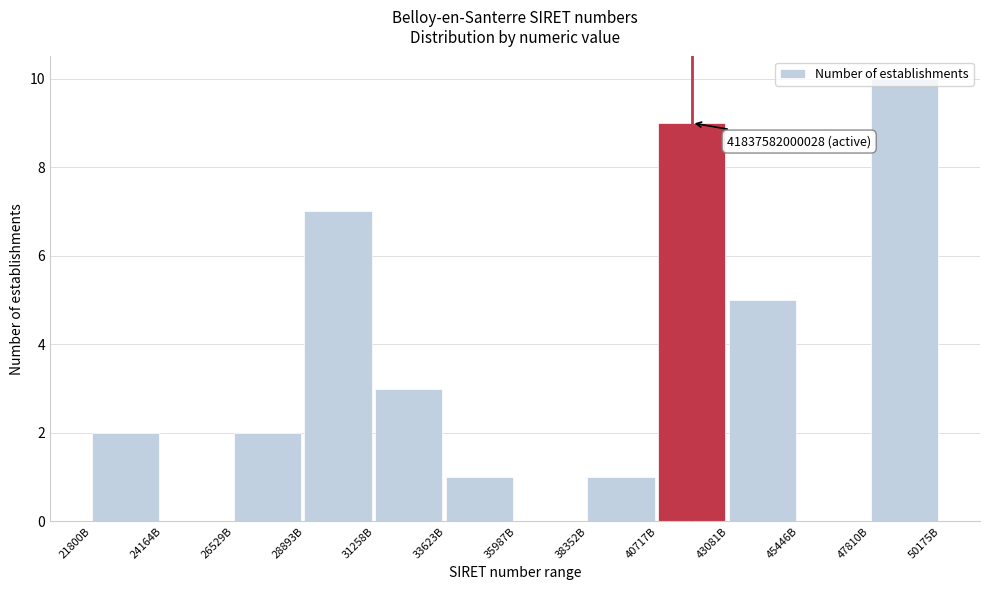

What is the sum of the values at 43081B and 40717B?

14